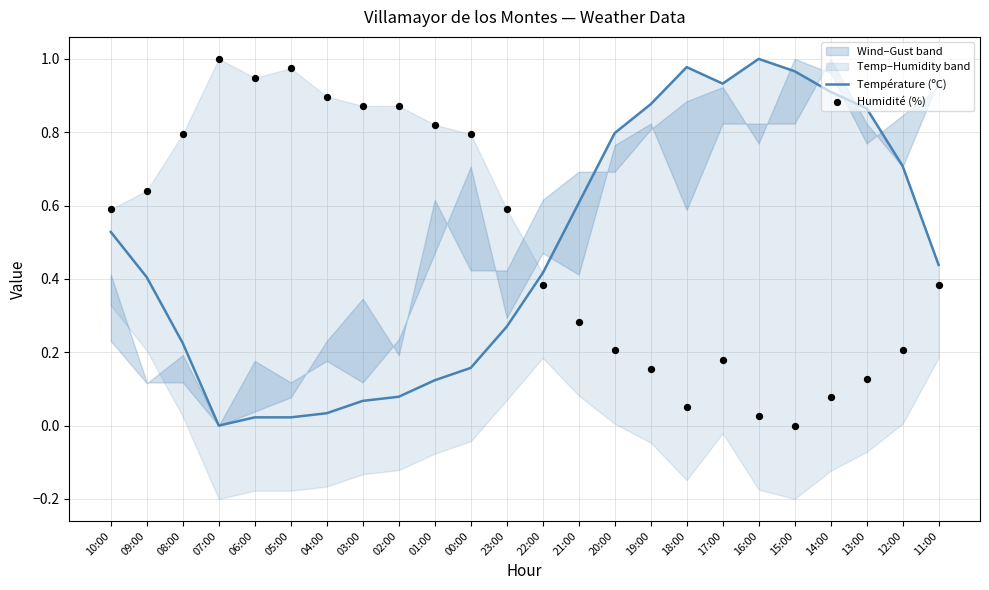

Is the value of Humidité (%) at 15:00 greater than the value of Température (ºC) at 21:00?

No